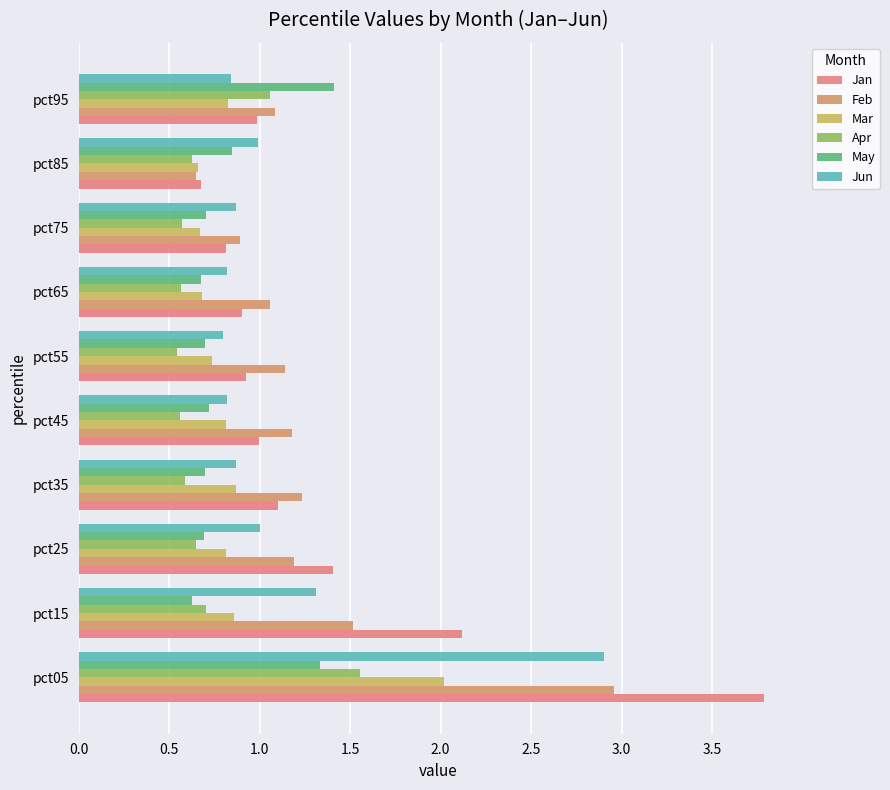

Reading left to right, extract all data points from this chart.

Jan: 3.8	2.1	1.4	1.1	1.0	0.9	0.9	0.8	0.7	1.0
Feb: 3.0	1.5	1.2	1.2	1.2	1.1	1.1	0.9	0.6	1.1
Mar: 2.0	0.9	0.8	0.9	0.8	0.7	0.7	0.7	0.7	0.8
Apr: 1.6	0.7	0.6	0.6	0.6	0.5	0.6	0.6	0.6	1.1
May: 1.3	0.6	0.7	0.7	0.7	0.7	0.7	0.7	0.8	1.4
Jun: 2.9	1.3	1.0	0.9	0.8	0.8	0.8	0.9	1.0	0.8